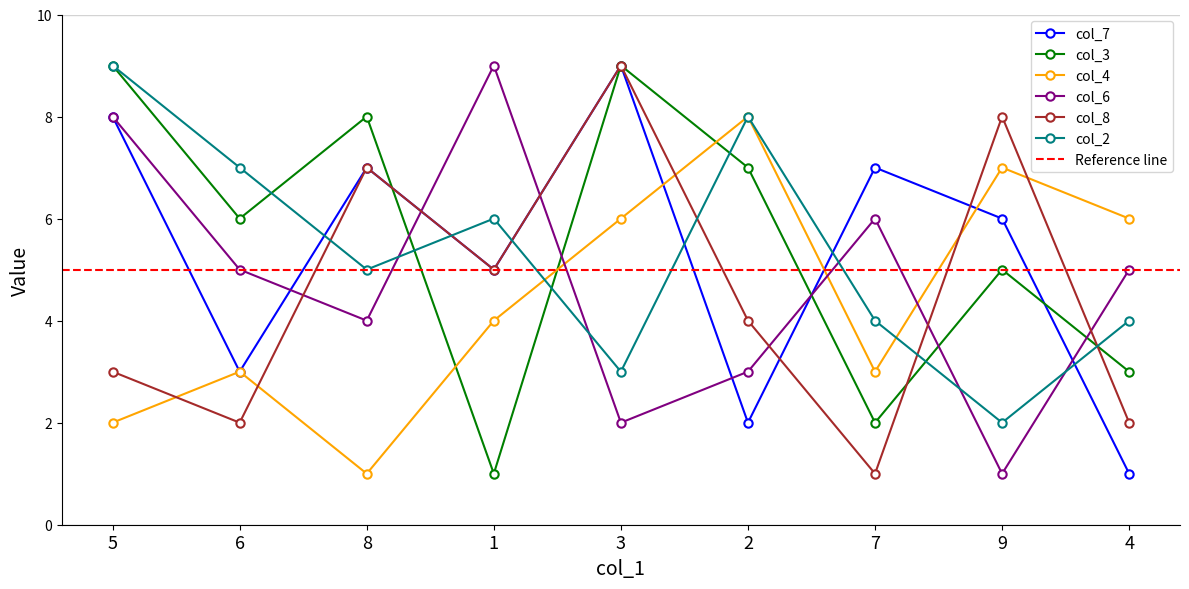

Where is the first local minimum for col_8?

6